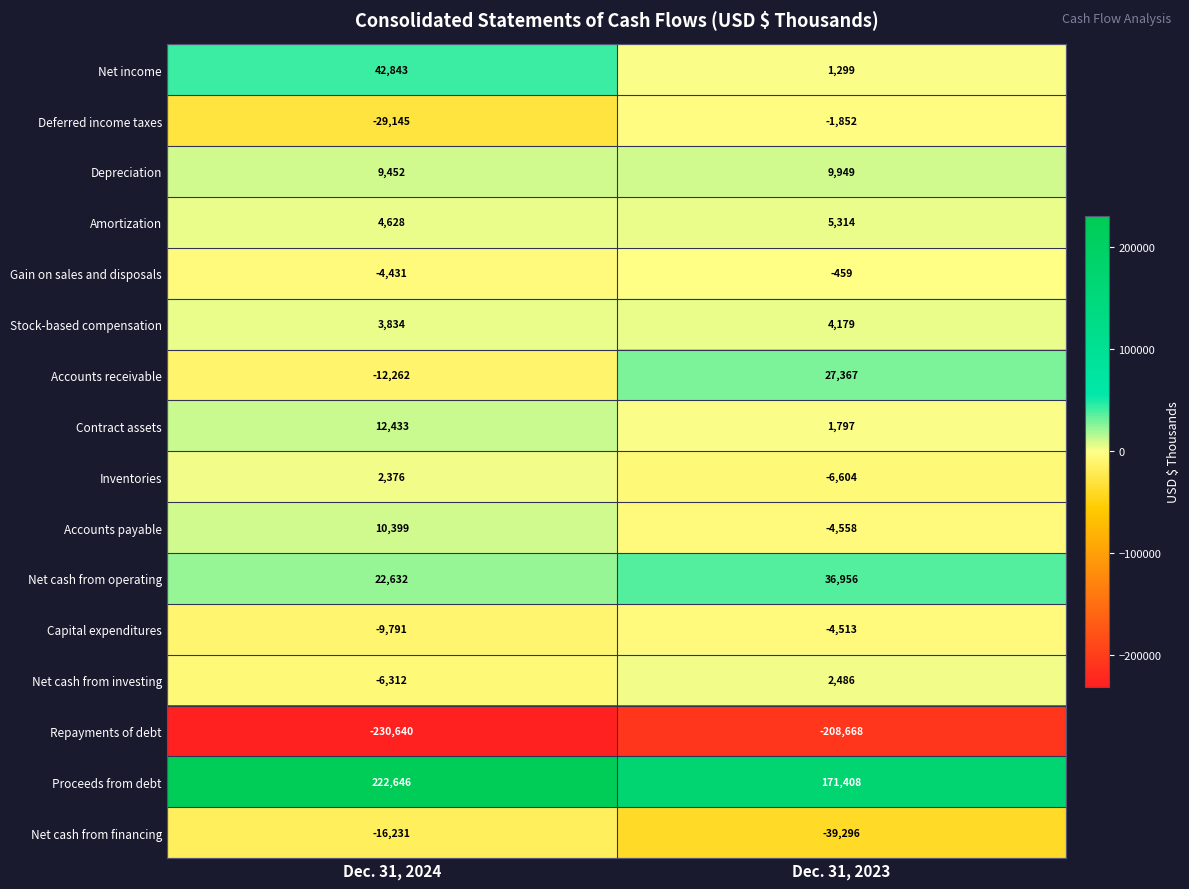

Which series has the largest total across all categories?

Proceeds from debt